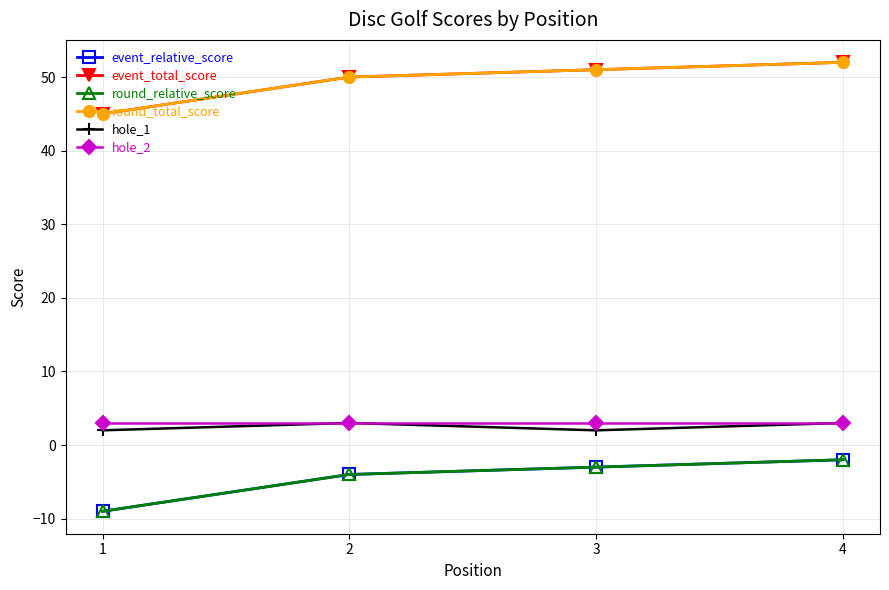

Is this an area chart (filled region under the line)?

No